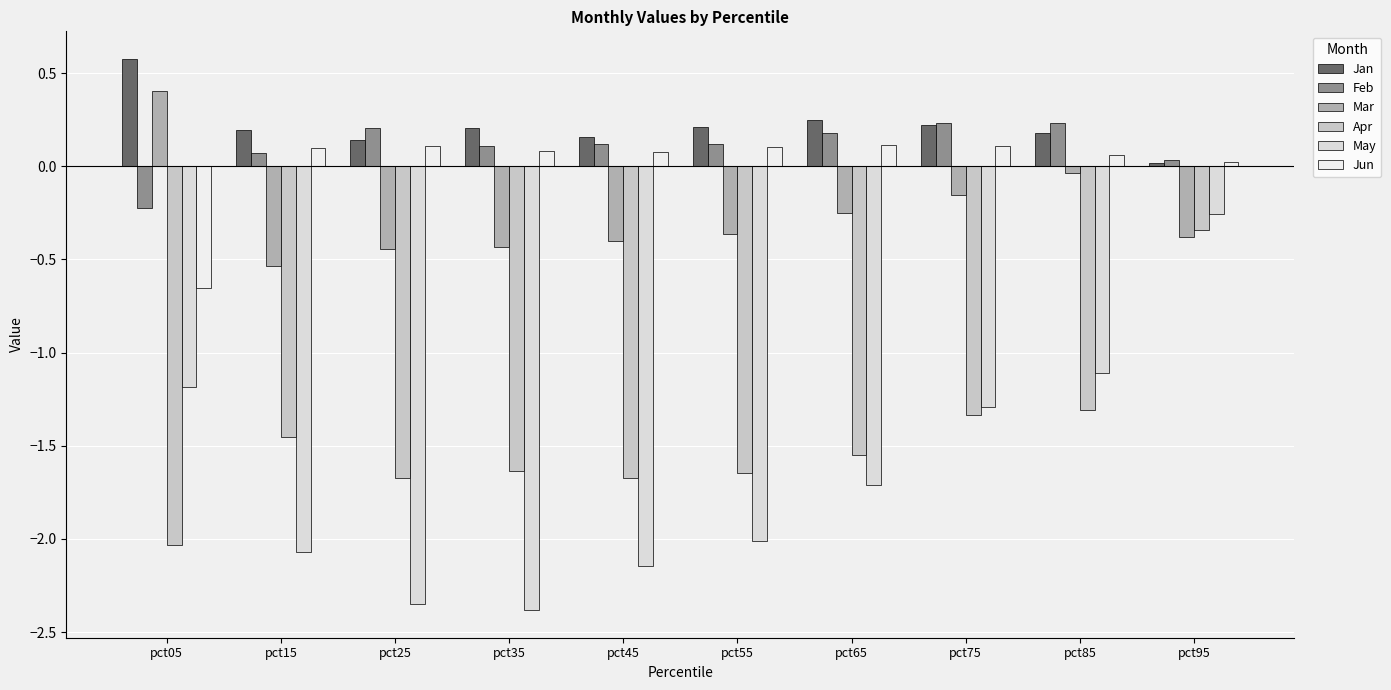

What is the value of the Feb bar at the 6th from the left?

0.1